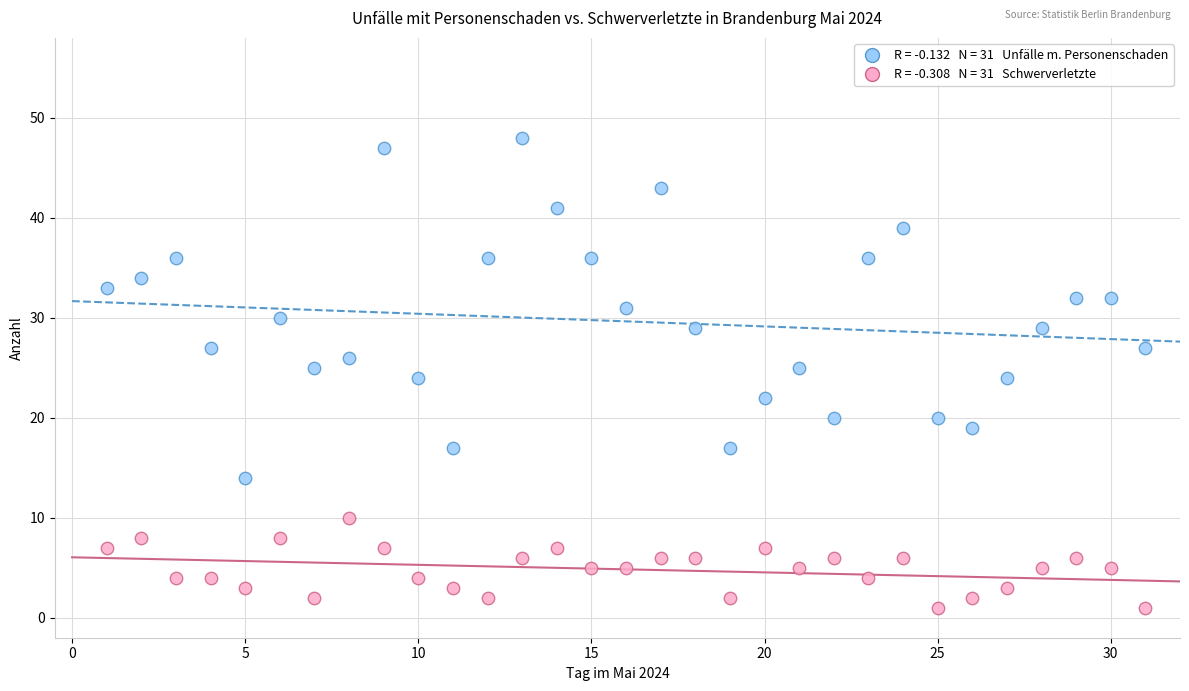

Across all data points, what is the range of X values (max minus min)?

30